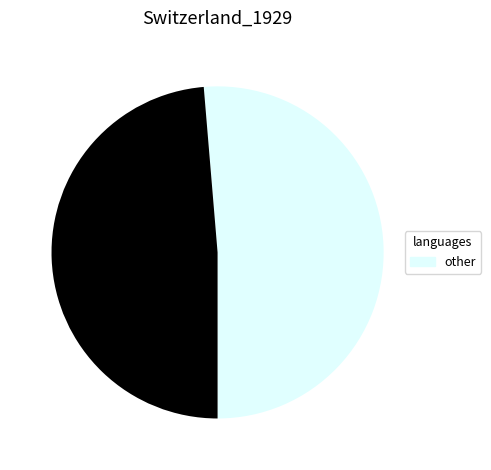

Count the number of slices in the pie.

2